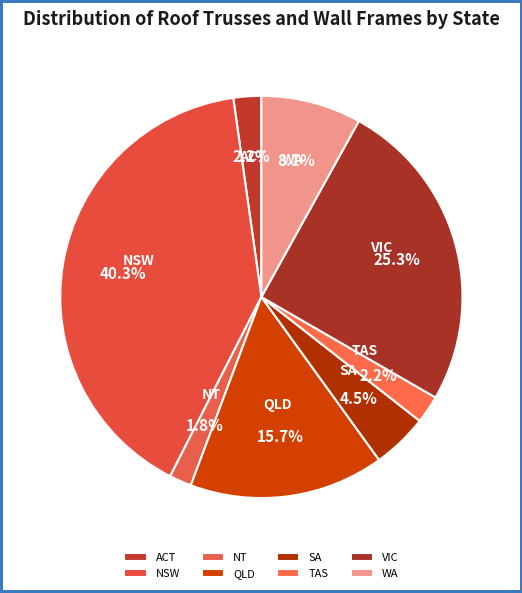

To the nearest percent, what portion does VIC represent?

25%